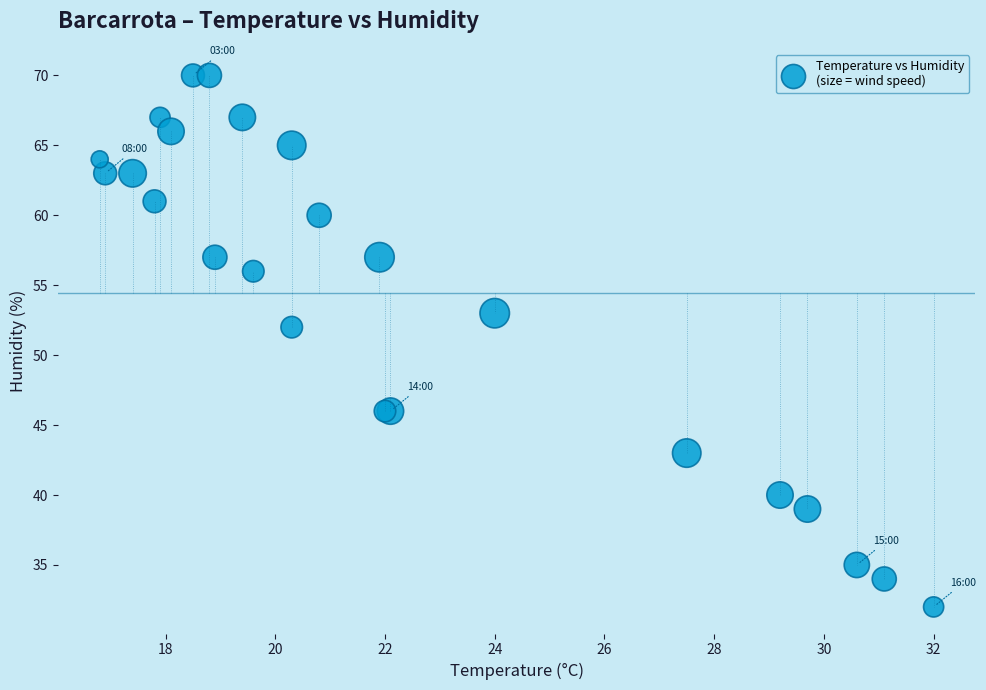

What Y value in the scatter plot is closest to 51?

52